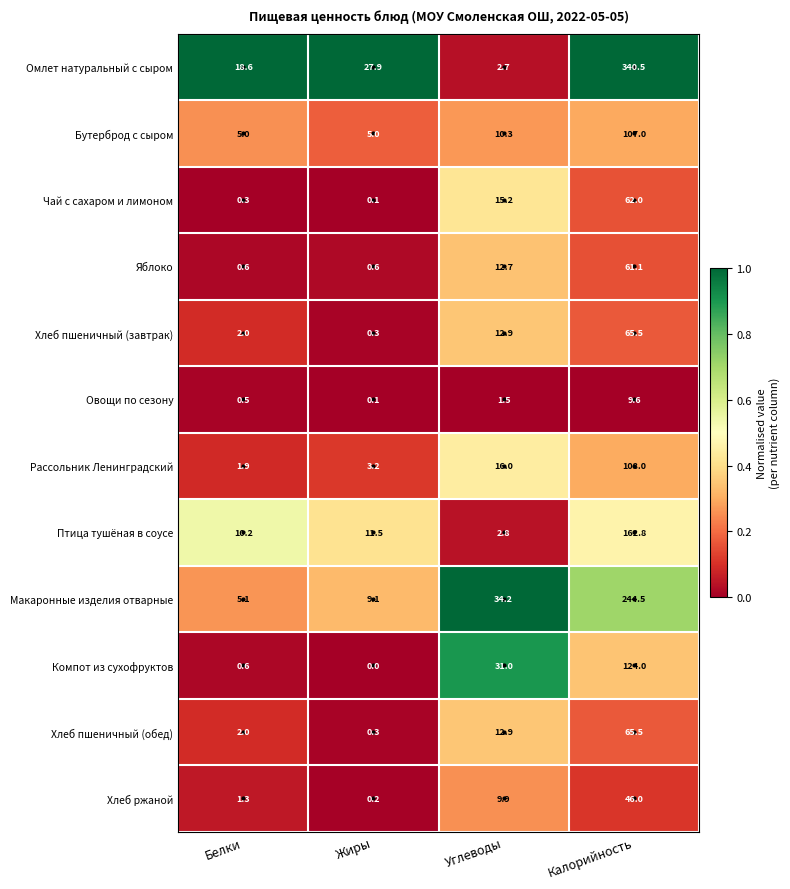

Which category has the highest value in the Хлеб пшеничный (обед) series?

Калорийность